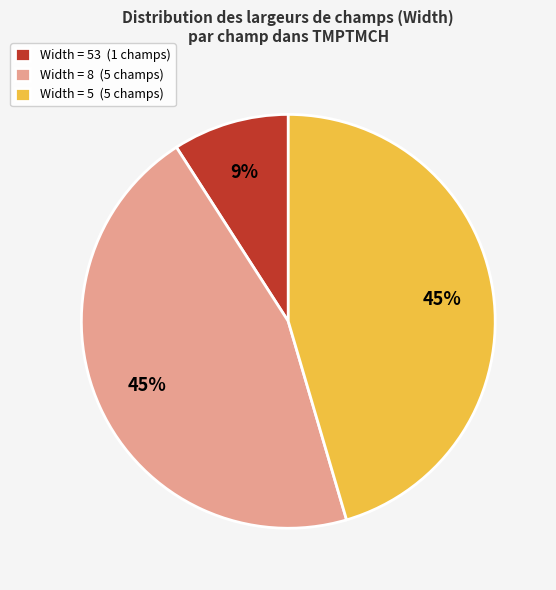

Which has a higher value, Width = 53 (1 champs) or Width = 5 (5 champs)?

Width = 5 (5 champs)